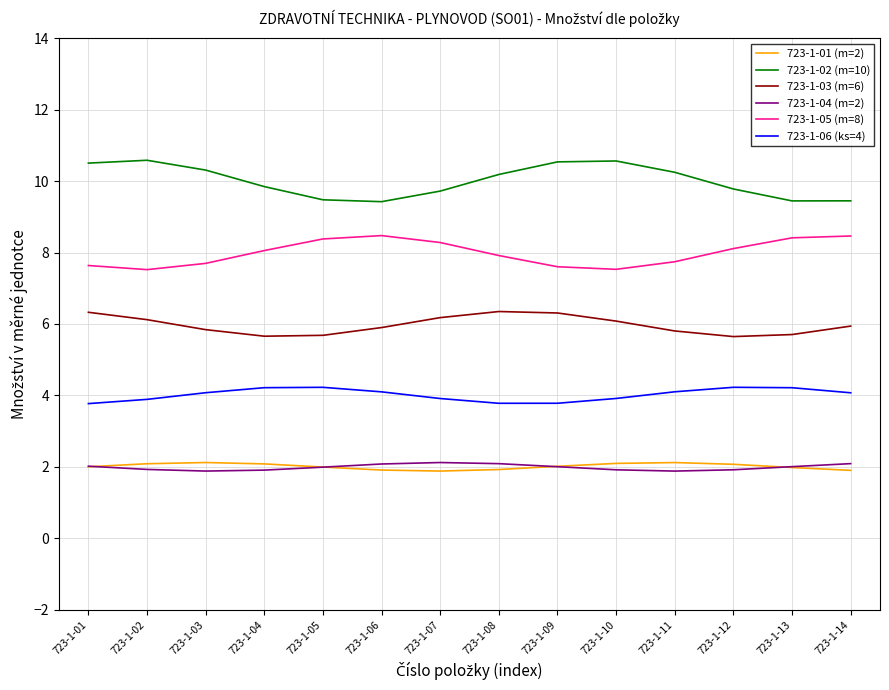

What is the difference between the highest and lowest values at 723-1-04?

7.9